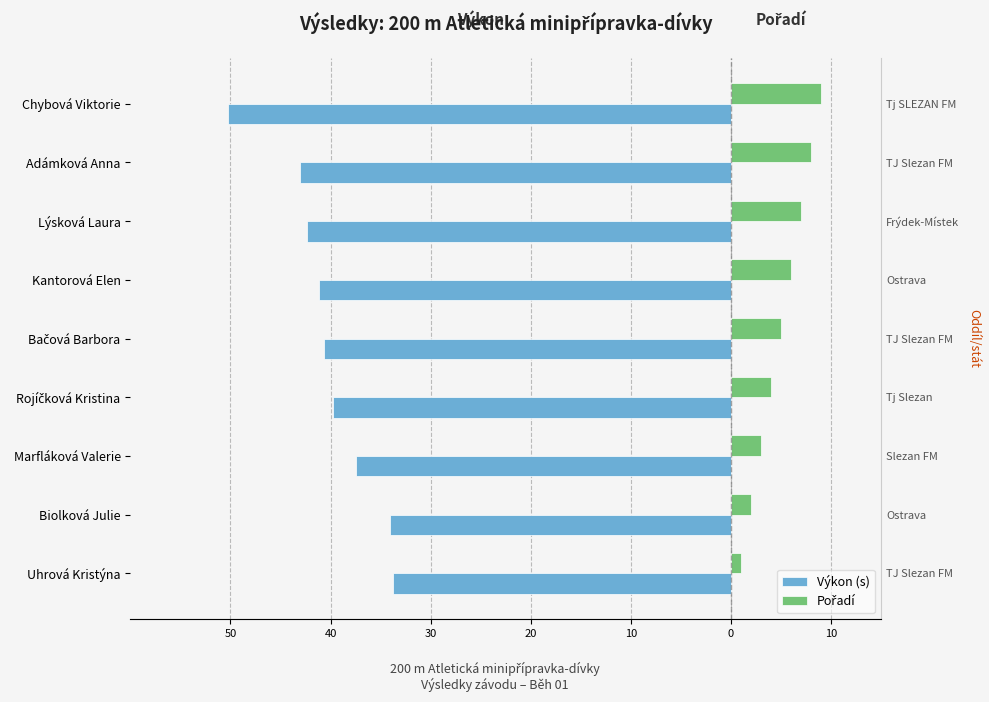

At how many categories does at least one series exceed -10?

9